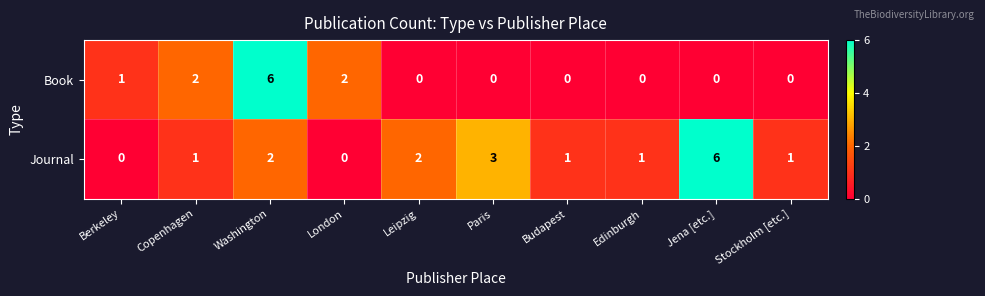

How many data points does each series have?

10